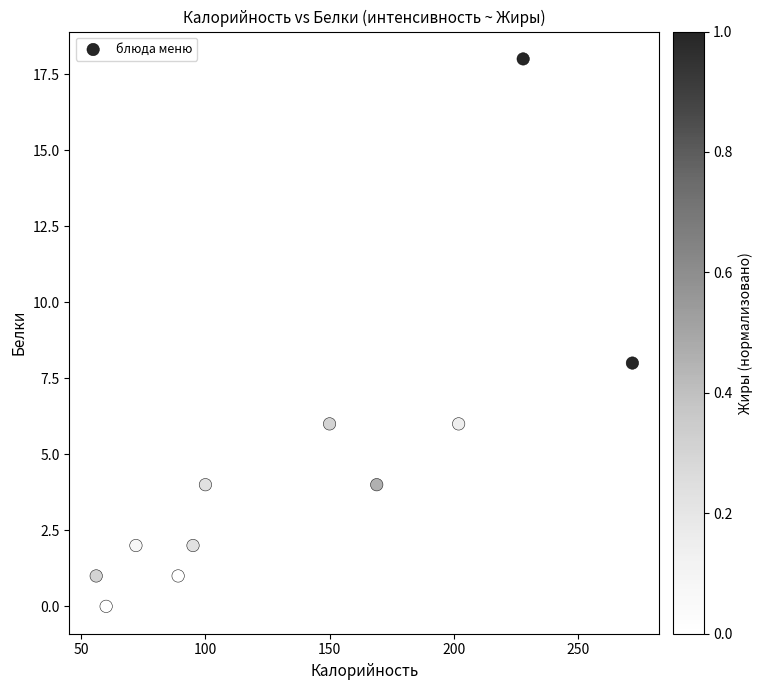

What Y value in the scatter plot is closest to 9?

8